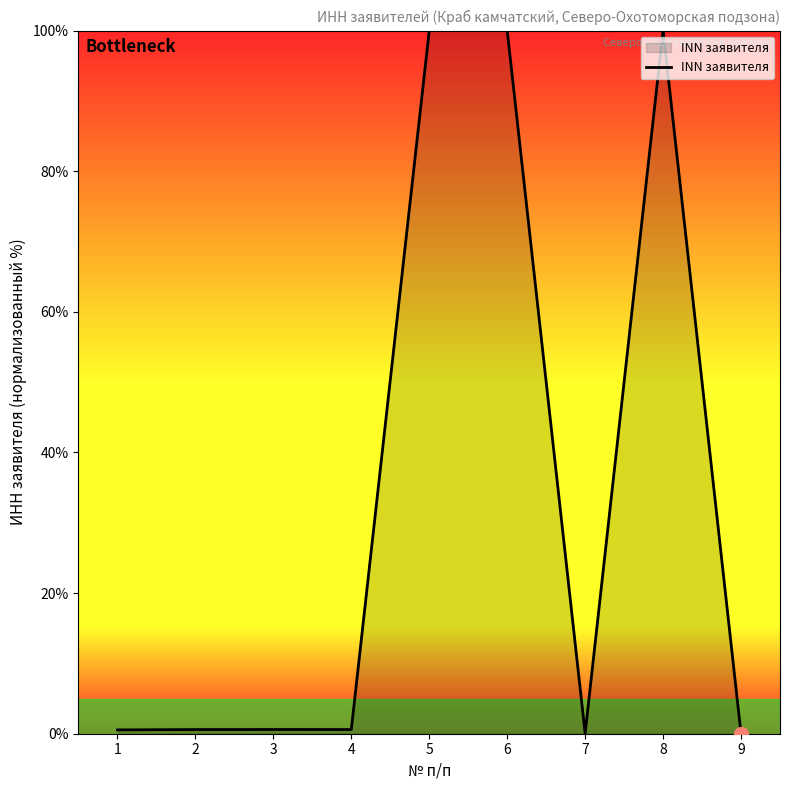

What is the maximum value shown in the chart?

100.0